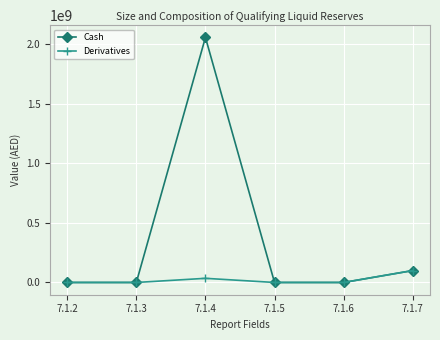

Reading right to left, extract all data points from this chart.

Cash: 100000000.0	0.0	0.0	2056996452.0	0.0	0.0
Derivatives: 100000000.0	0.0	0.0	34834995.5	0.0	0.0